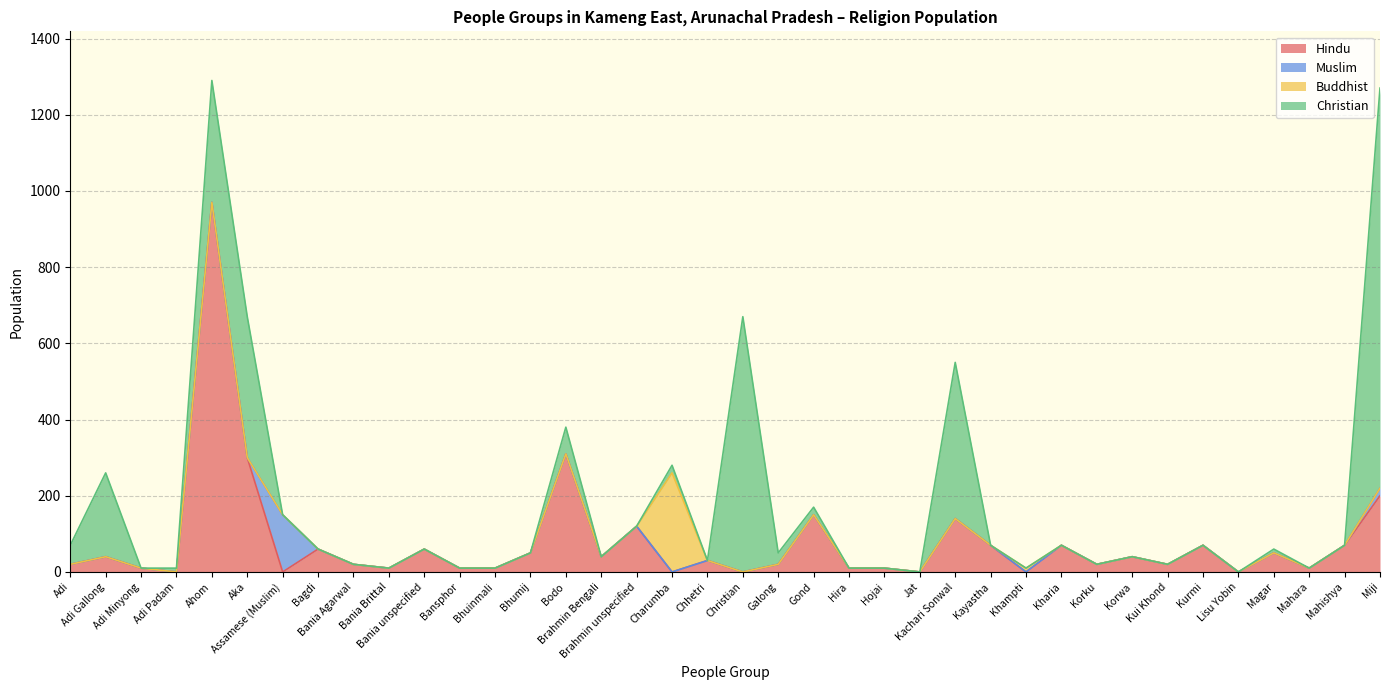

What is the total value across all series at Bania unspecified?

60